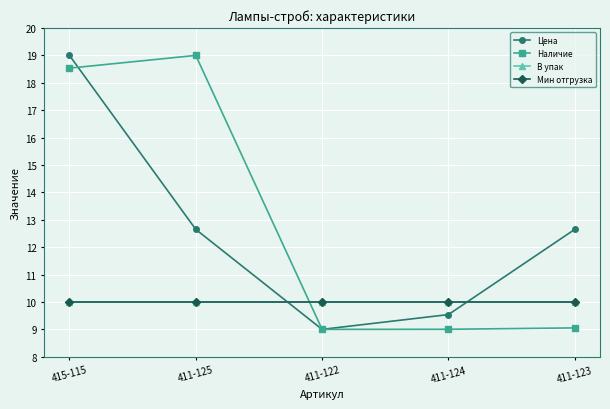

What is the sum of the В упак values at 411-123 and 415-115?

20.0